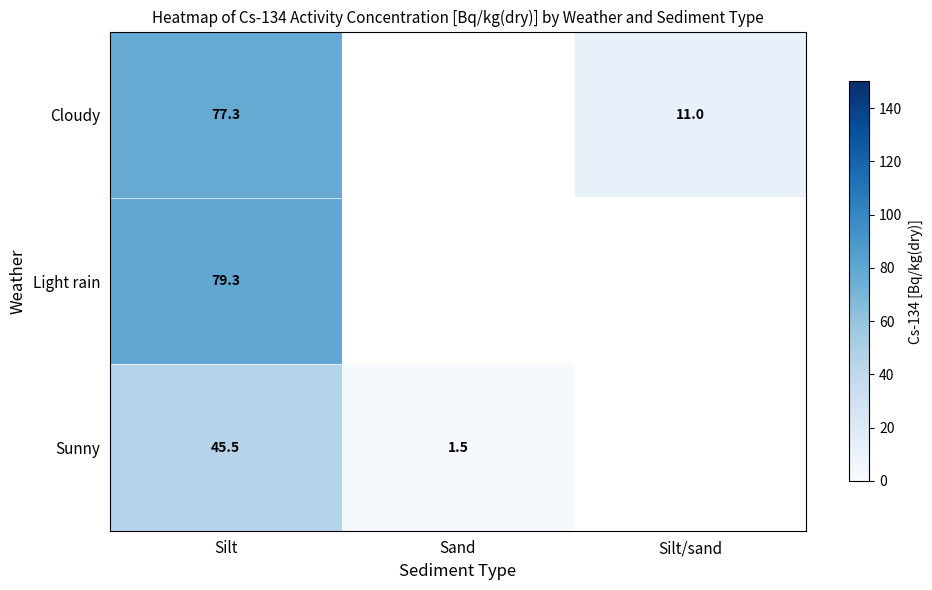

What is the greatest value displayed?

79.3